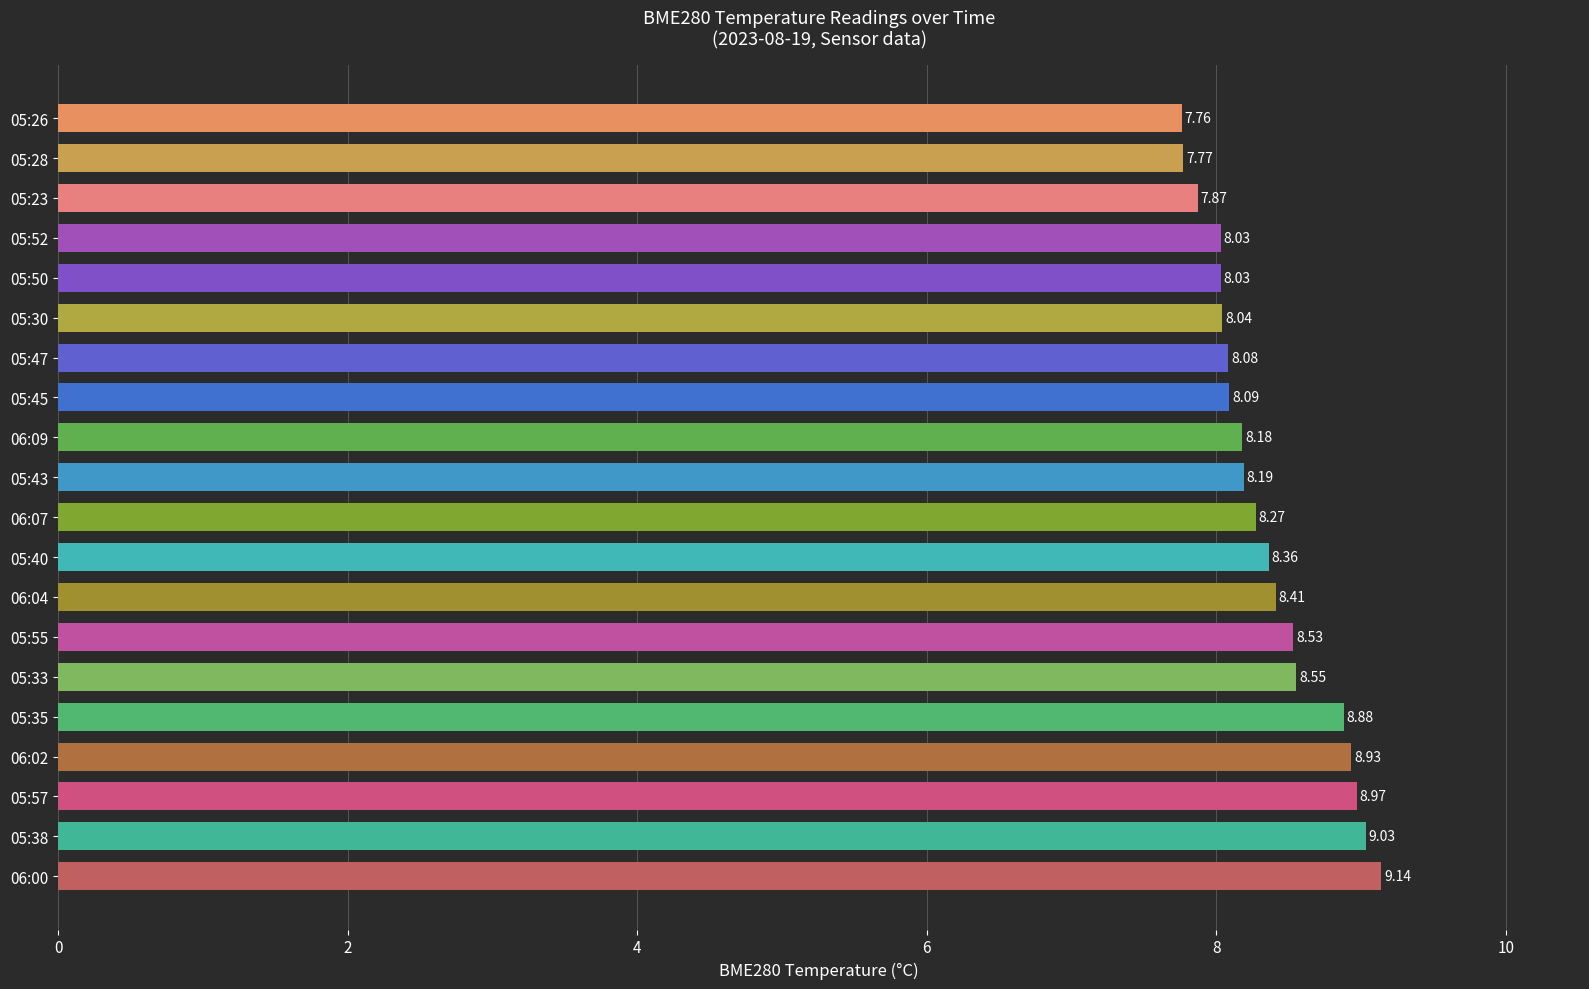

What is the difference between the maximum and minimum values?

1.4